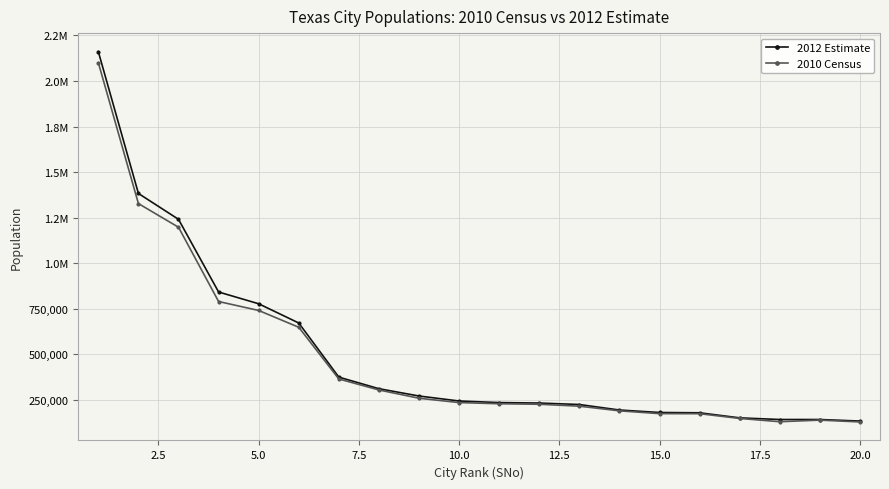

List the series in order of their overall mean, lowest first.

2010 Census, 2012 Estimate